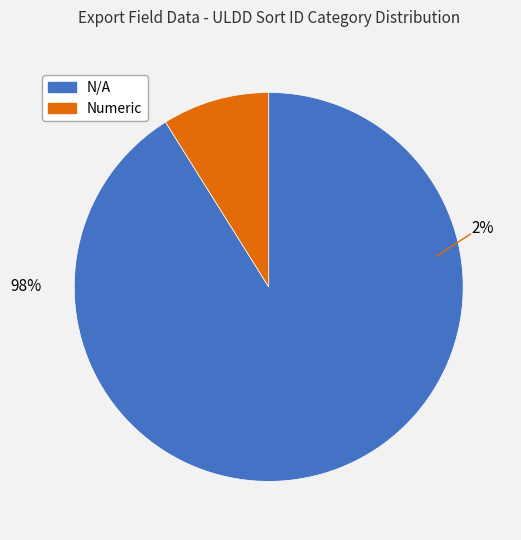

Rank the categories by value from highest to lowest.

N/A, Numeric